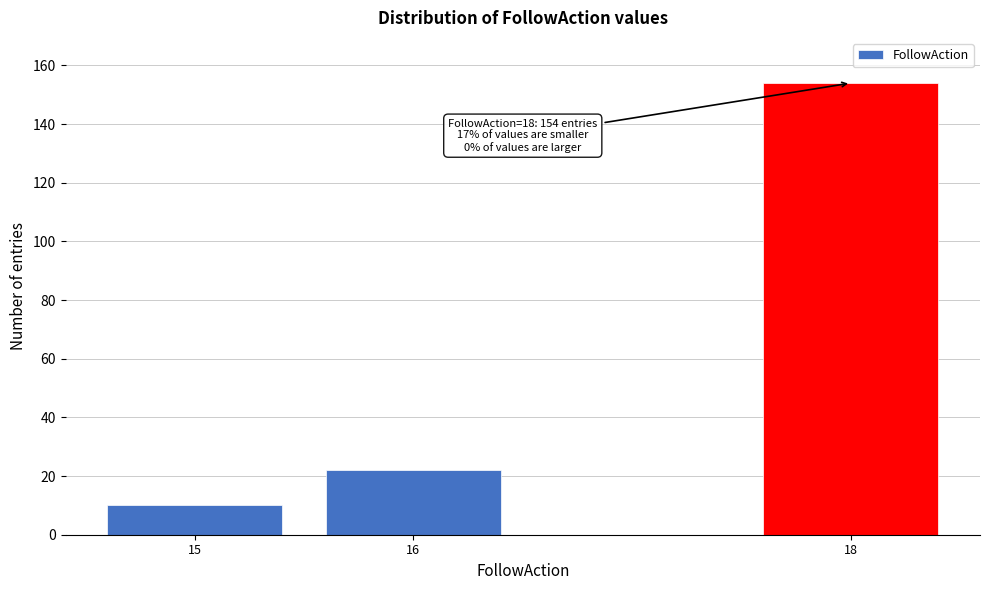

Reading left to right, transcribe all the data shown in this chart.

15=10	16=22	18=154